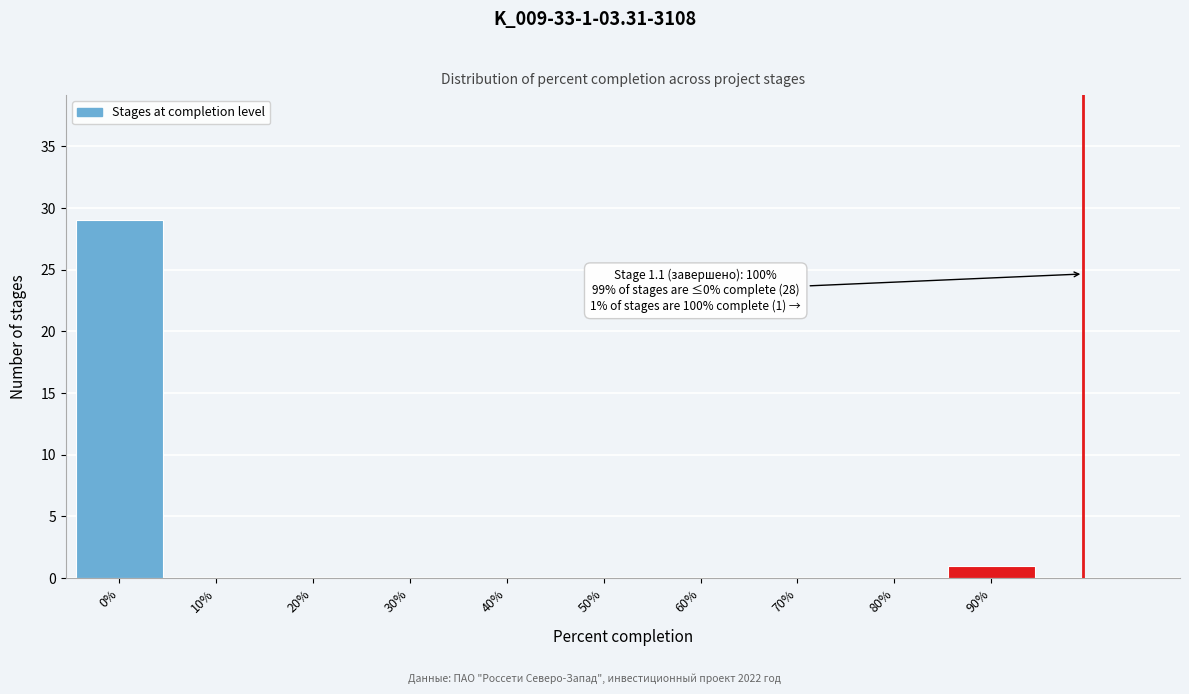

Reading left to right, what are all the values shown in this chart?

0%=29	10%=0	20%=0	30%=0	40%=0	50%=0	60%=0	70%=0	80%=0	90%=1